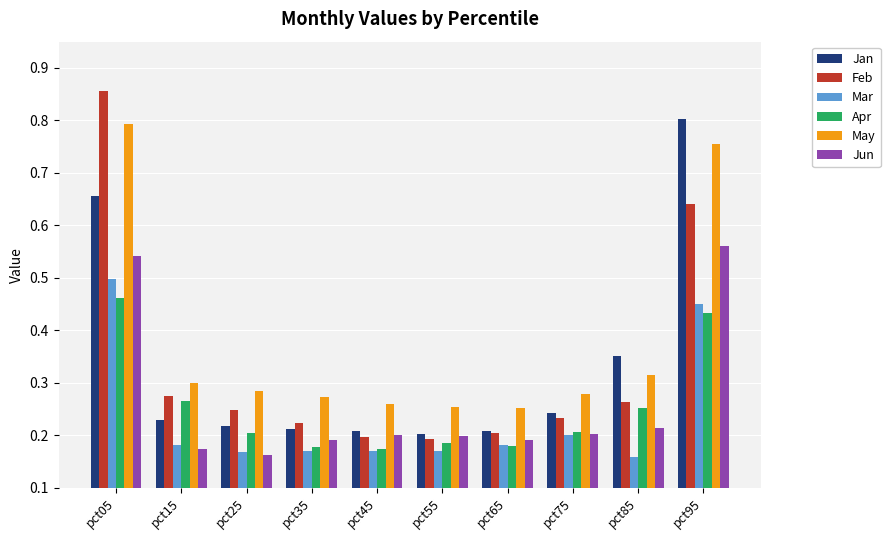

Is the value of Jun at pct05 greater than the value of May at pct75?

Yes